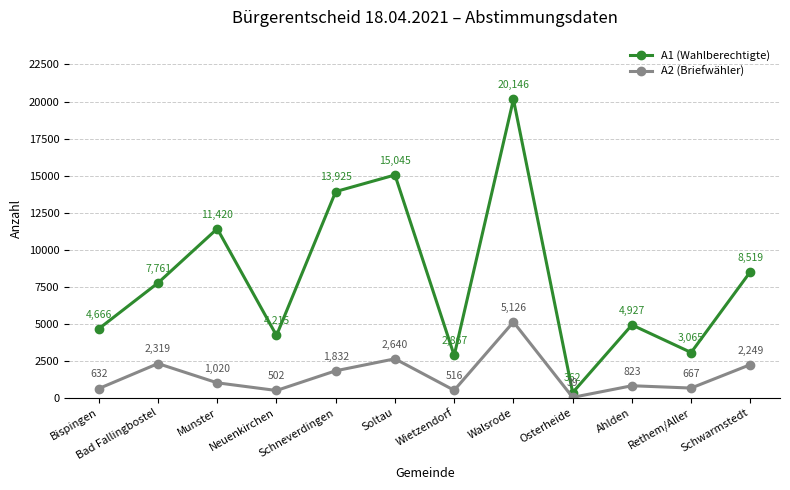

At which category does A2 (Briefwähler) reach its first local valley?

Neuenkirchen